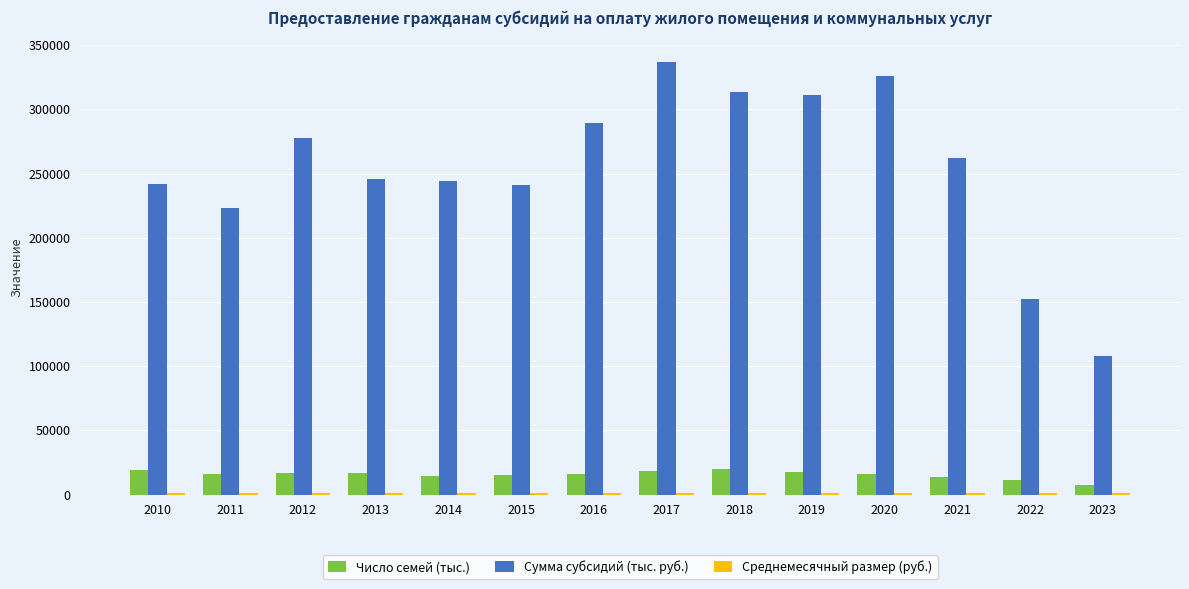

What is the difference between the Сумма субсидий (тыс. руб.) values at 2020 and 2021?

64098.5